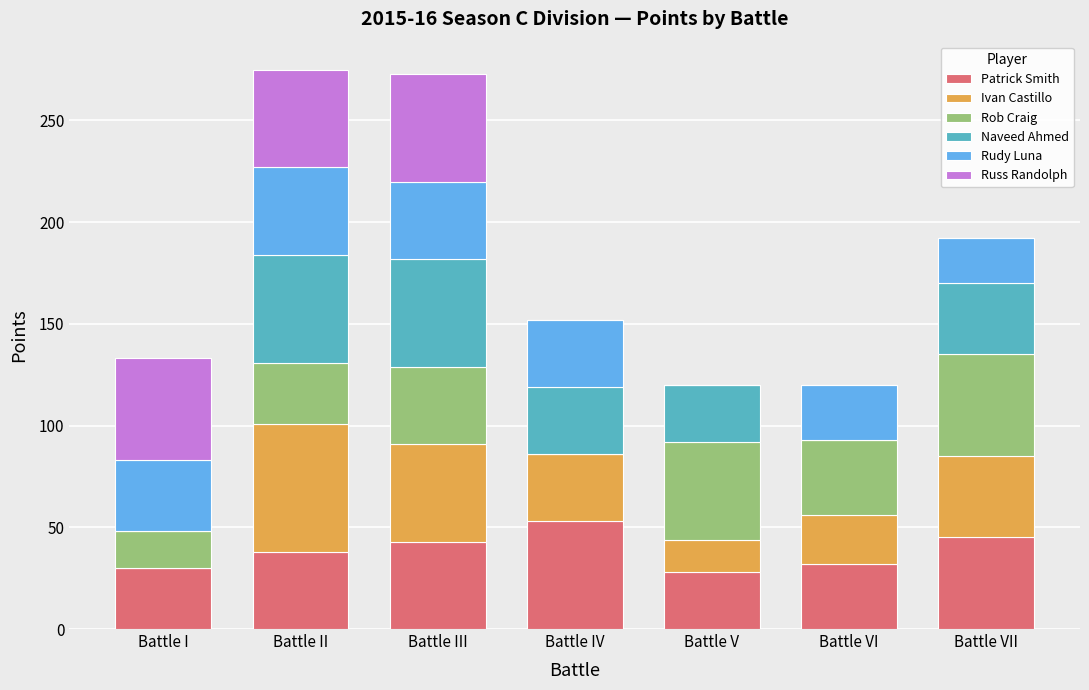

What is the highest value of the Patrick Smith series?

53